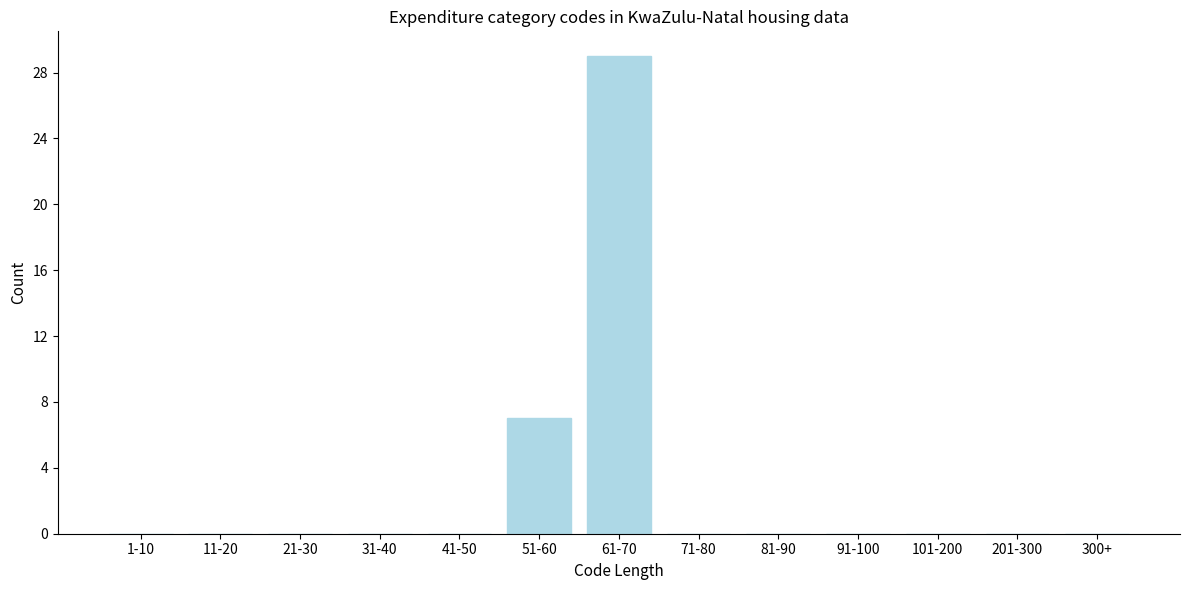

Reading left to right, list all the values displayed in this chart.

1-10=0	11-20=0	21-30=0	31-40=0	41-50=0	51-60=7	61-70=29	71-80=0	81-90=0	91-100=0	101-200=0	201-300=0	300+=0